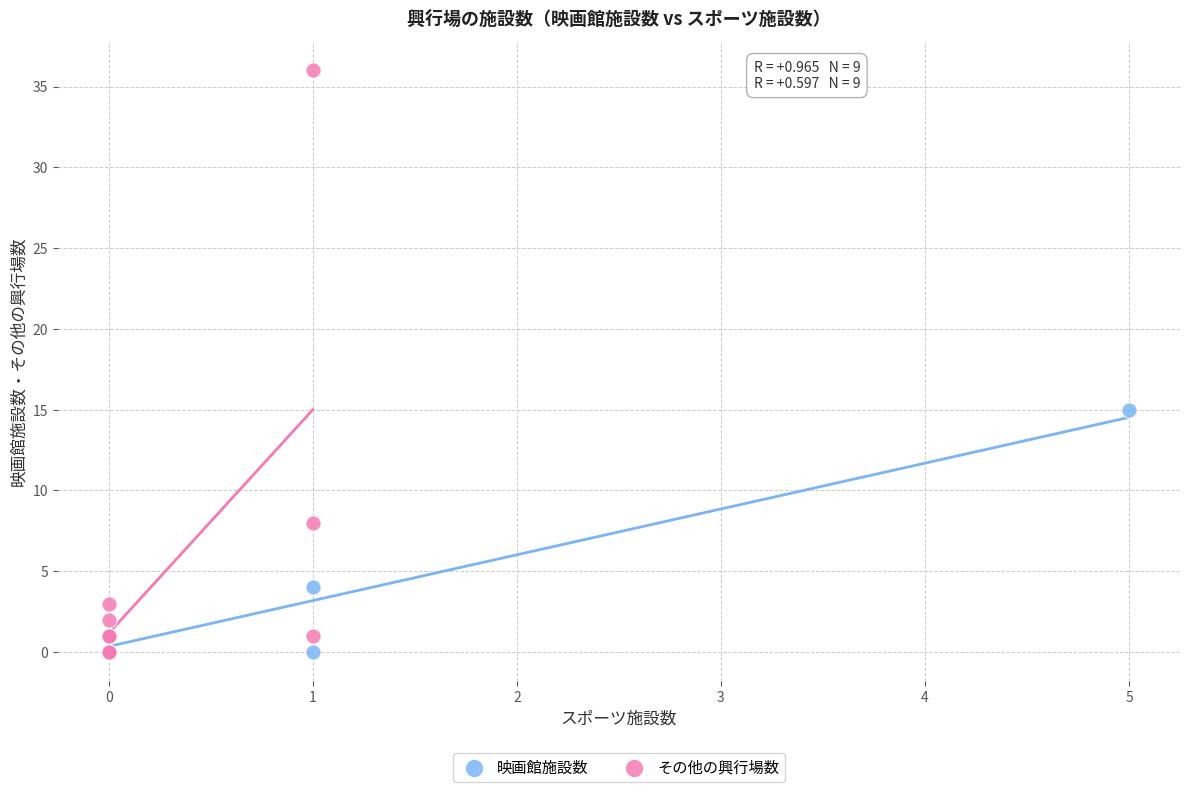

Which series has the widest spread of Y values?

その他の興行場数